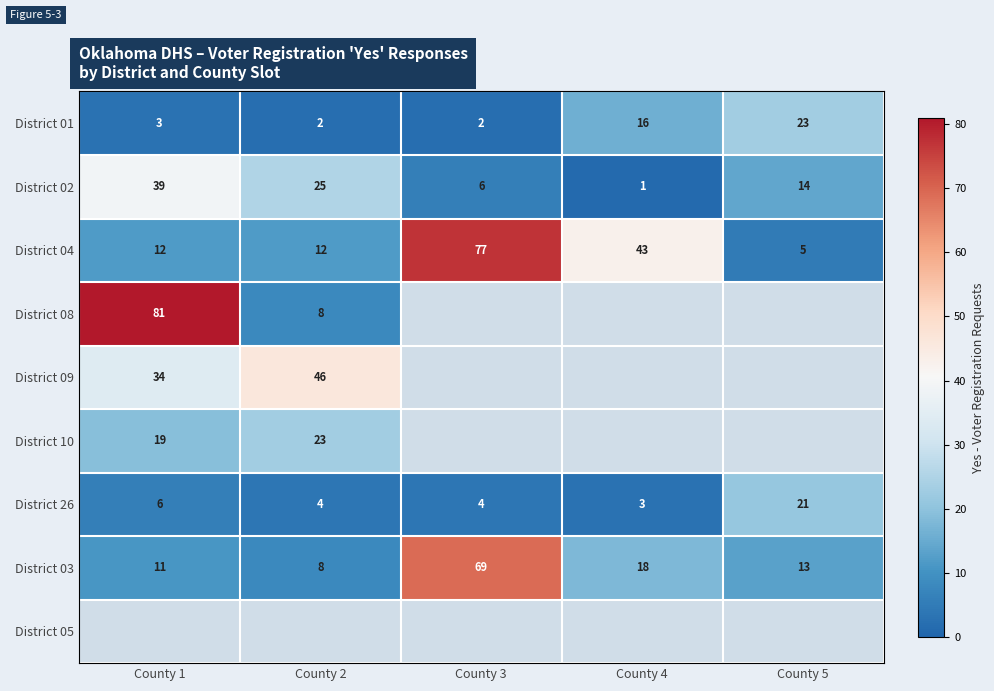

What is the spread (max minus min) of values at County 4?

42.0